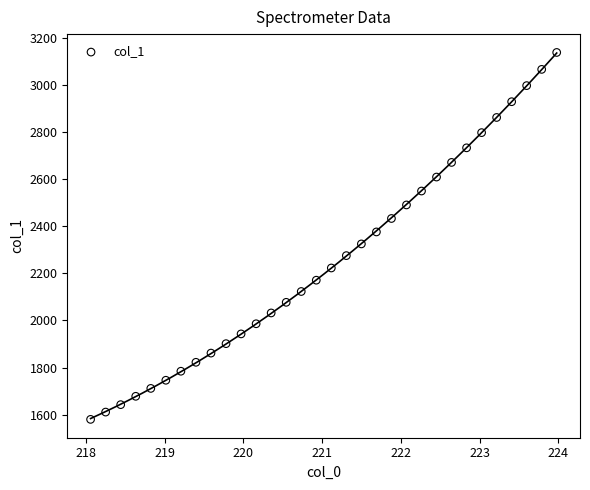

What is the range of X values (max minus min)?

5.9